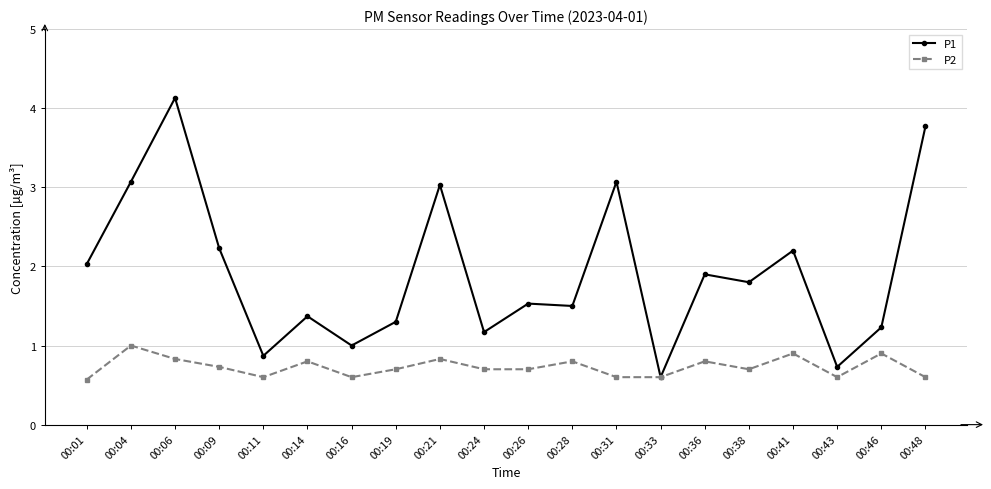

The P1 series shows 3.8 at 00:48. True or false?

True